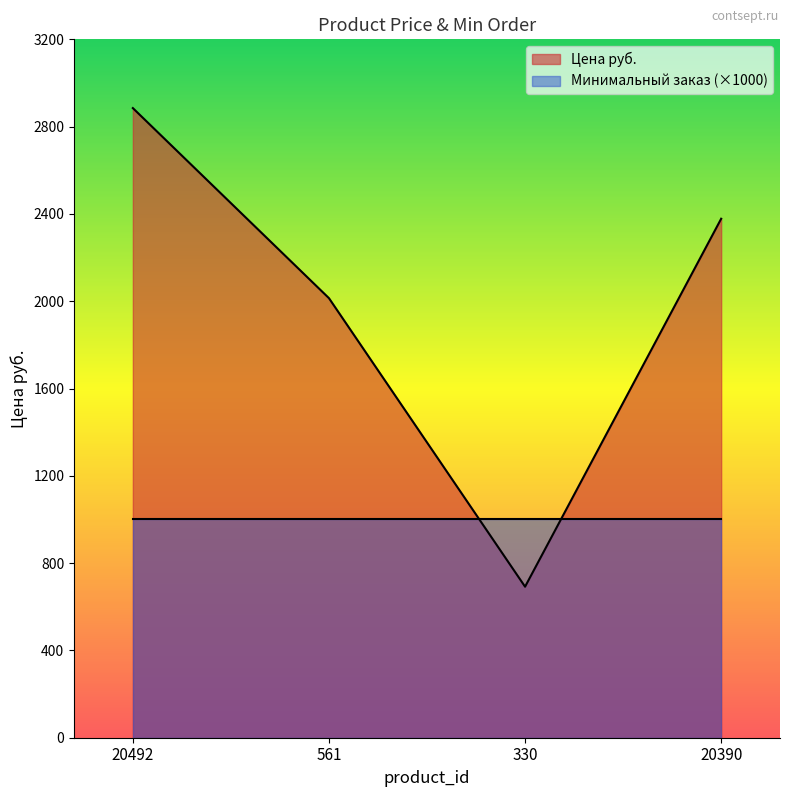

Does the chart display data point markers on the line(s)?

No